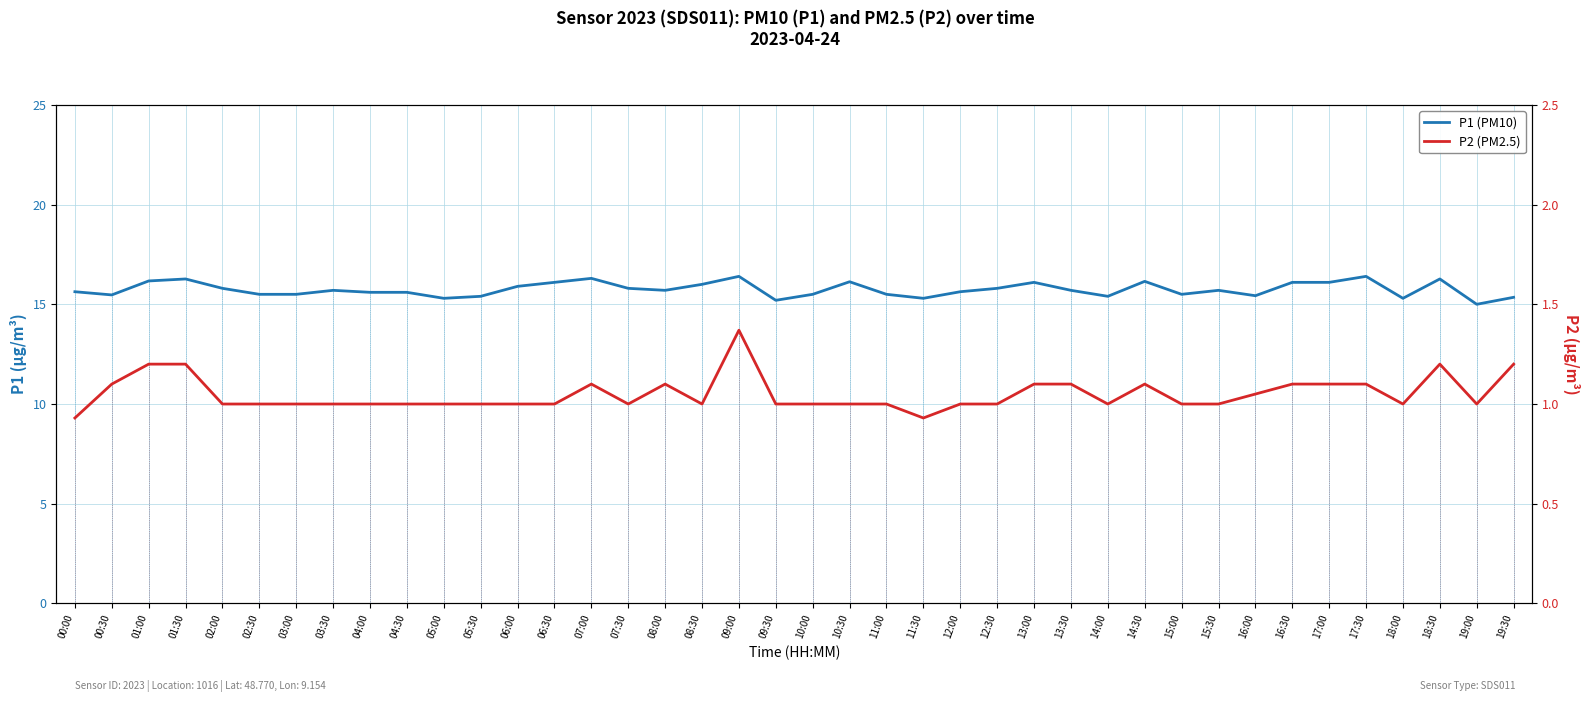

Count the P2 (PM2.5) values in the range 1 to 2.

38